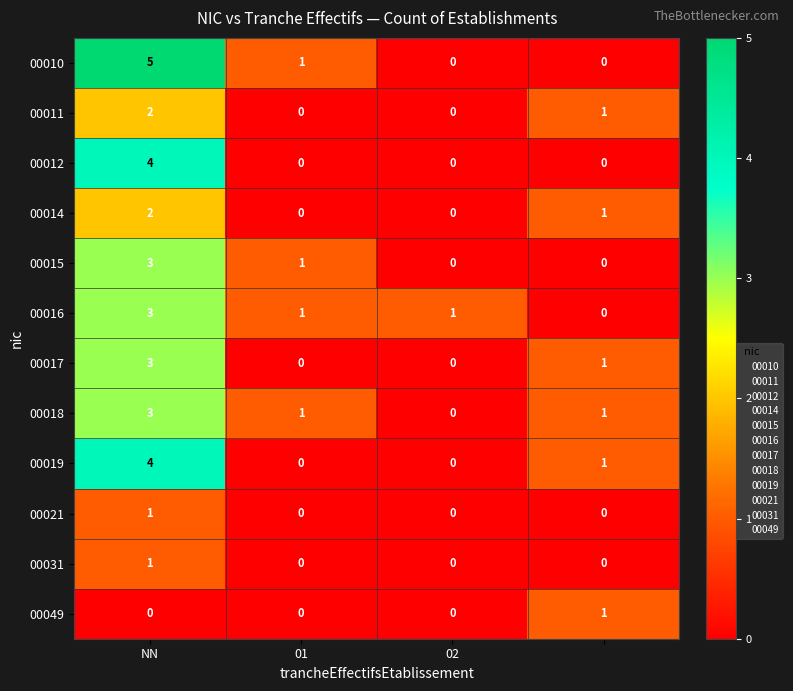

What is the greatest value displayed?

5